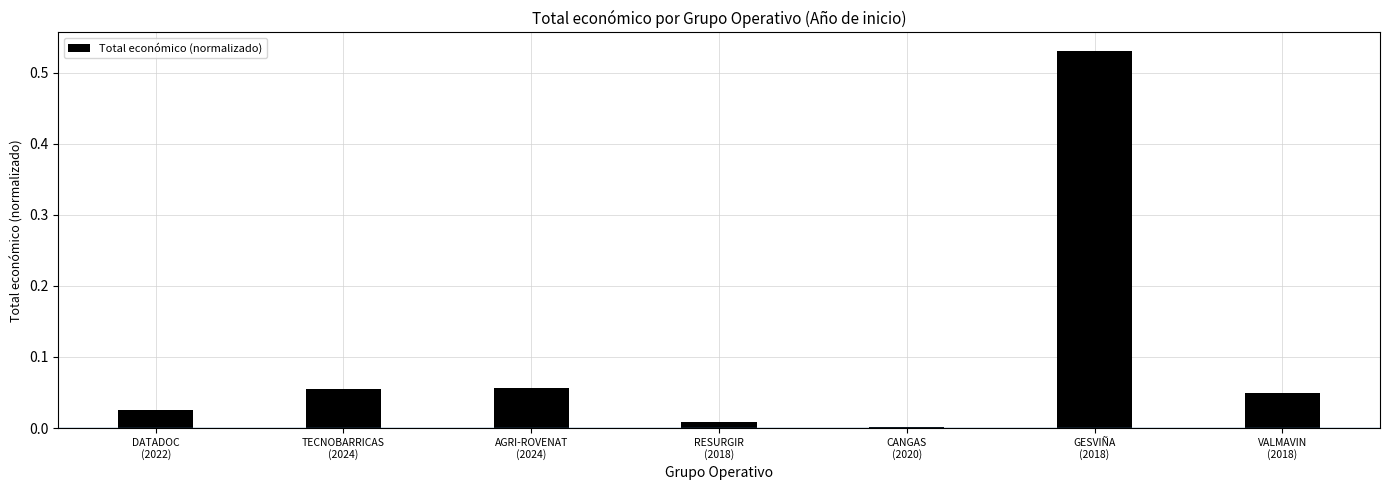

What is the sum of all values?

0.7